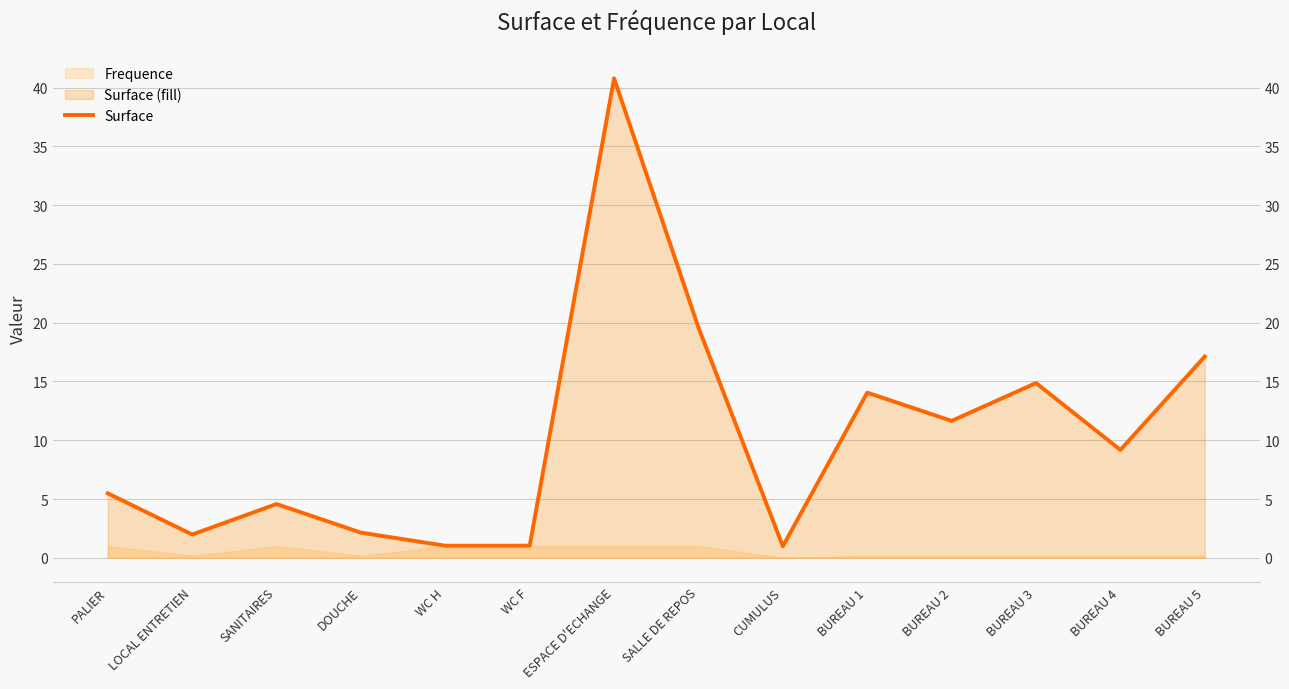

What is the difference between the maximum and minimum values?

39.8